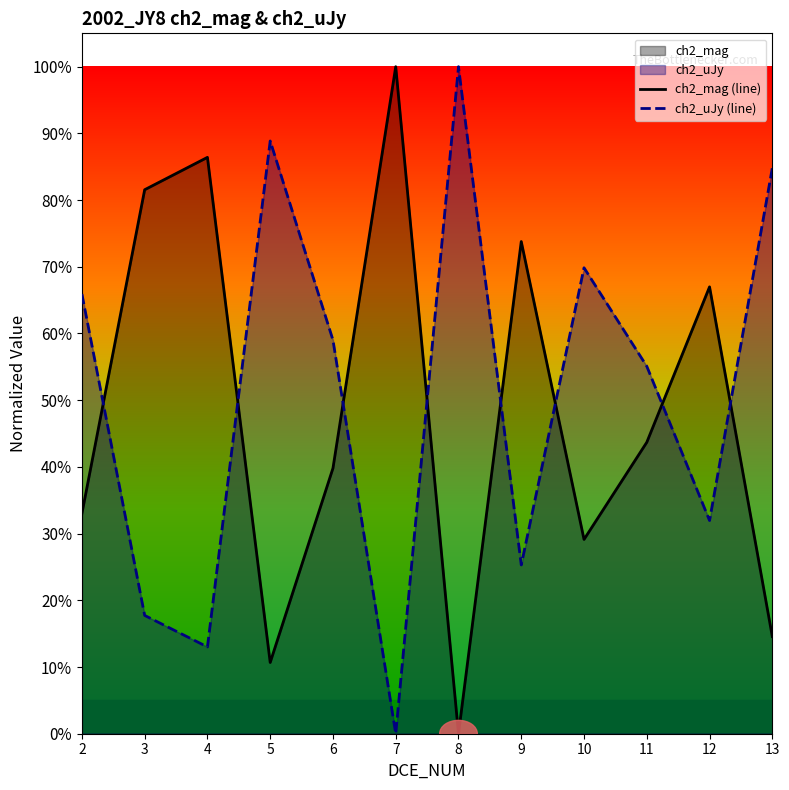

True or false: ch2_uJy (line) has a value of 1.0 at 10.

False